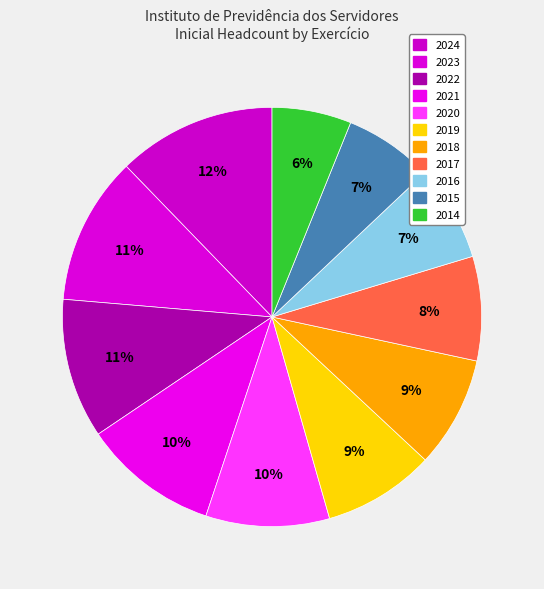

How many slices are in this pie chart?

11